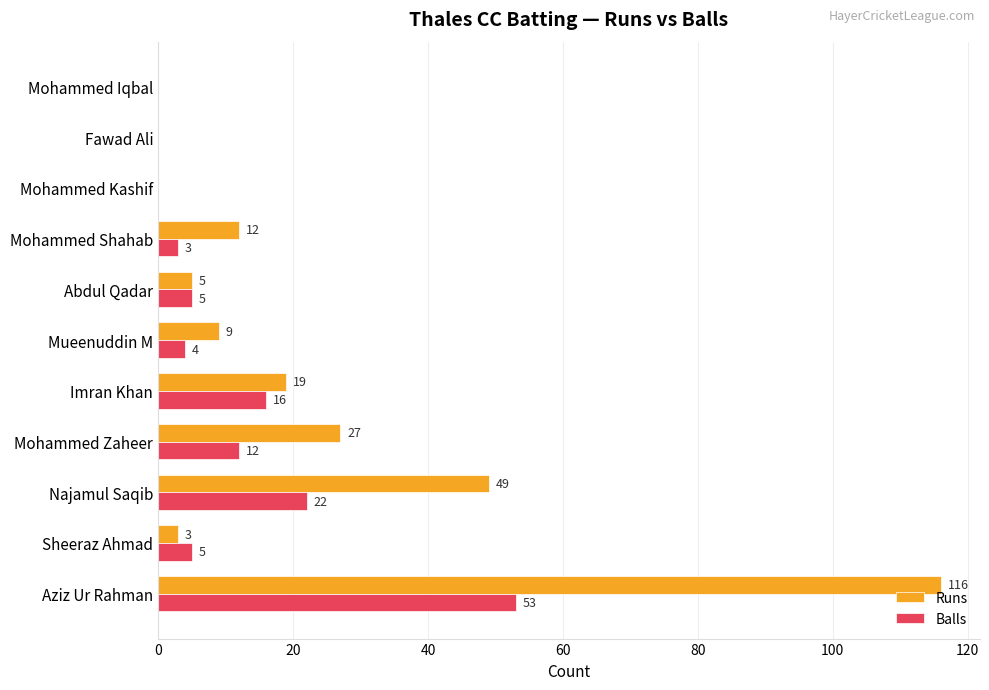

What is the sum of all Runs values?

240